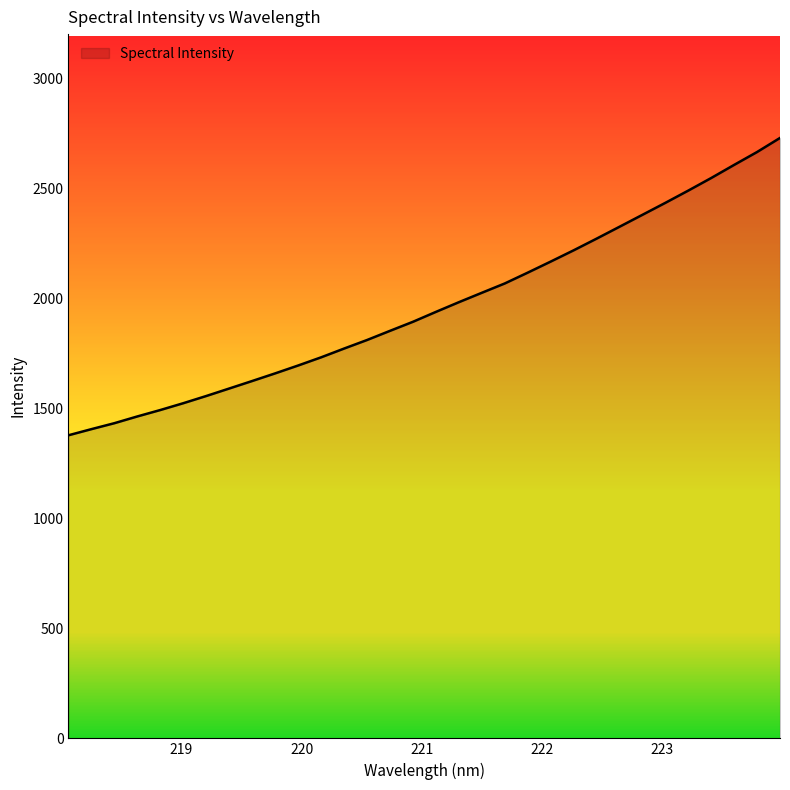

What is the maximum value shown in the chart?

2728.2